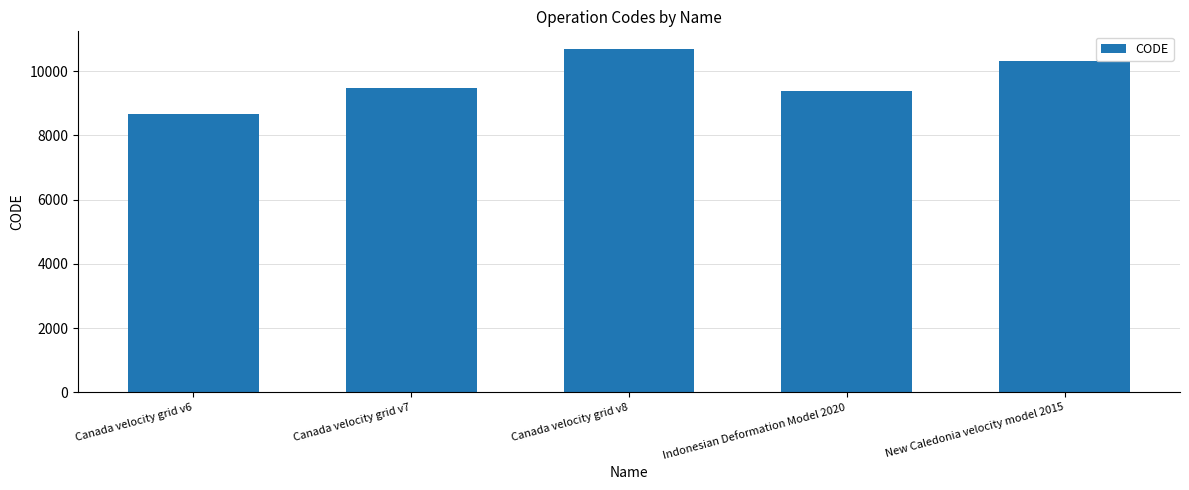

The chart shows a value of 10707 at Canada velocity grid v8. True or false?

True